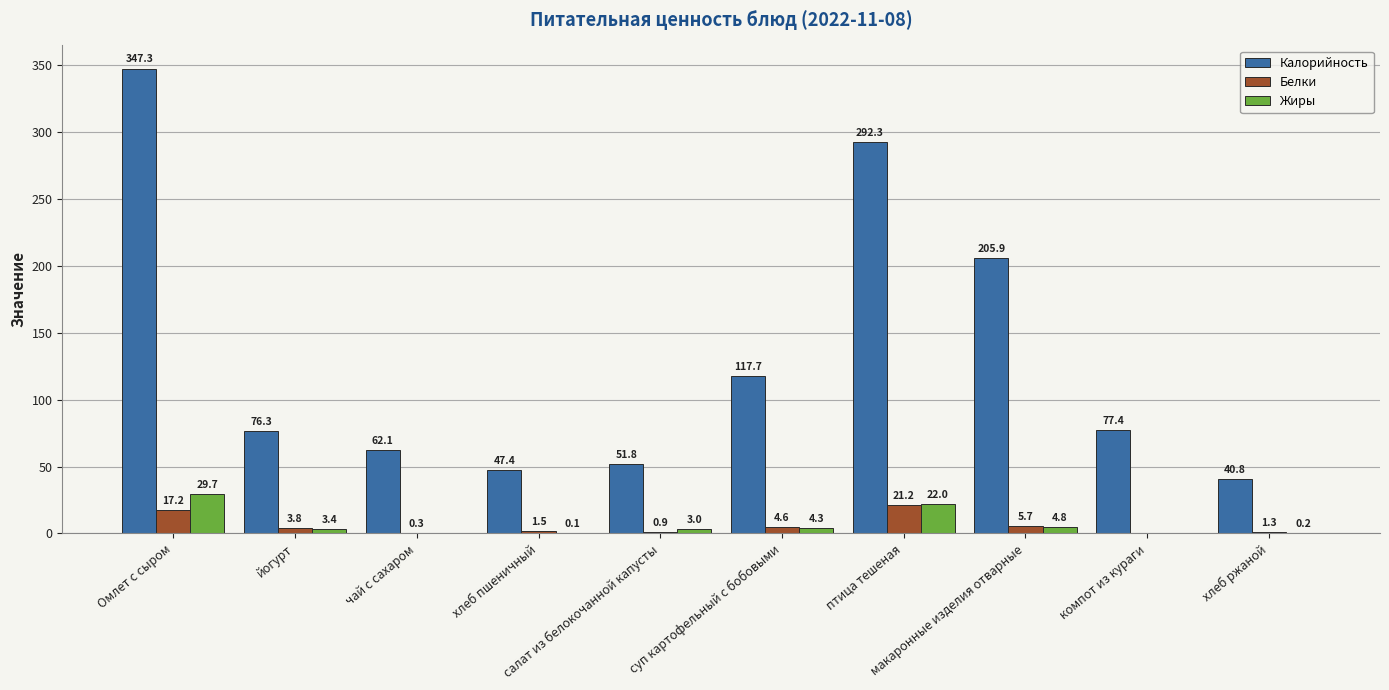

What is the maximum value for Жиры?

29.7